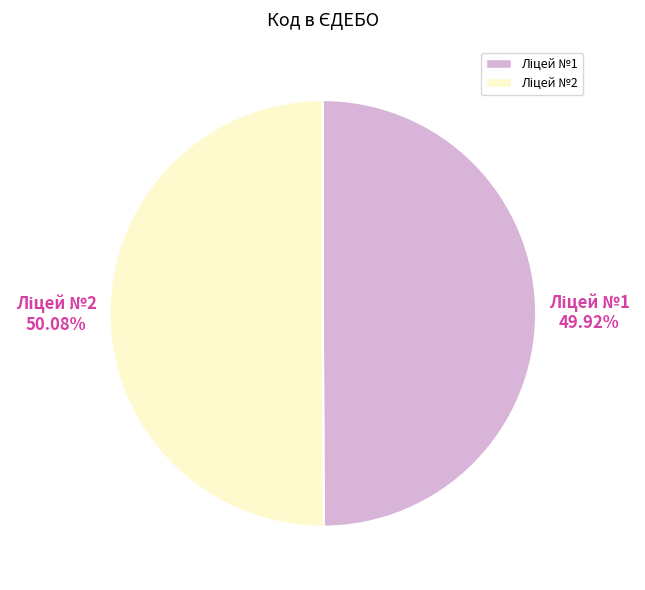

Is there a majority slice in this chart?

Yes